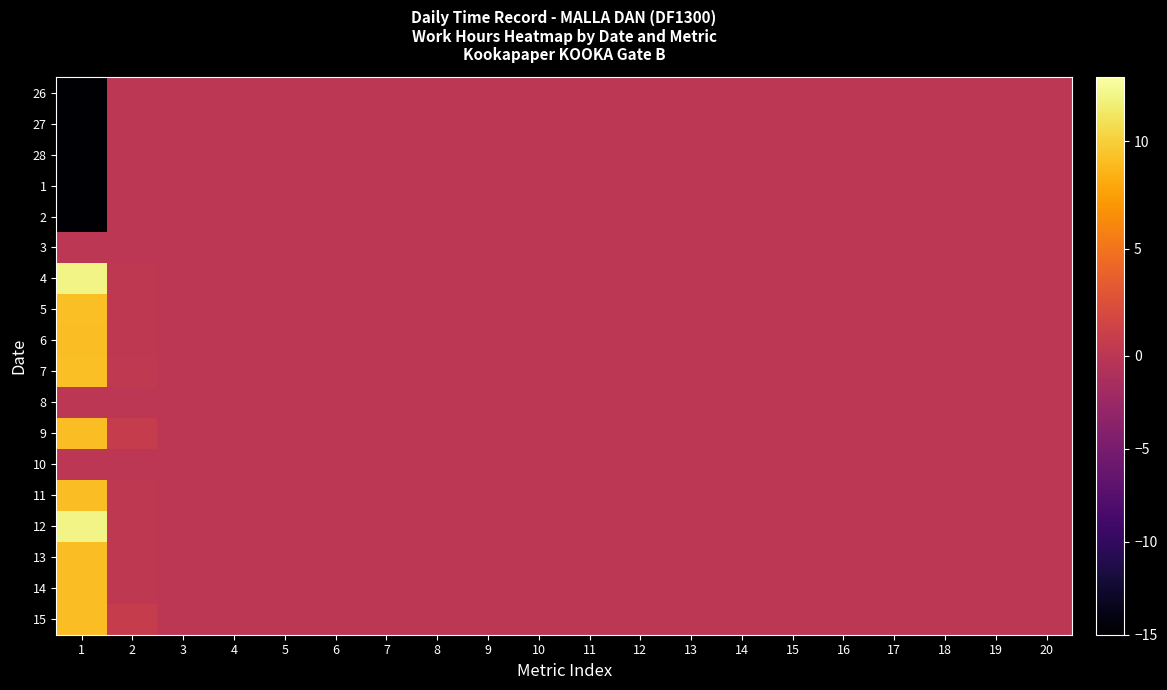

At how many categories does at least one series exceed 4?

1